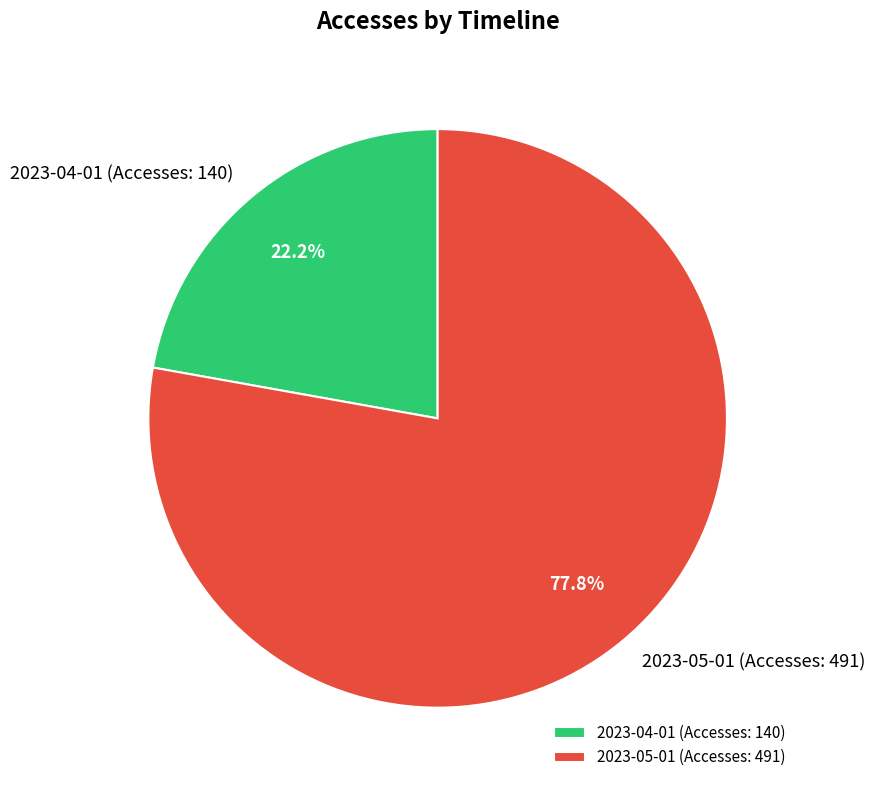

Rank the categories by value from lowest to highest.

2023-04-01 (Accesses: 140), 2023-05-01 (Accesses: 491)